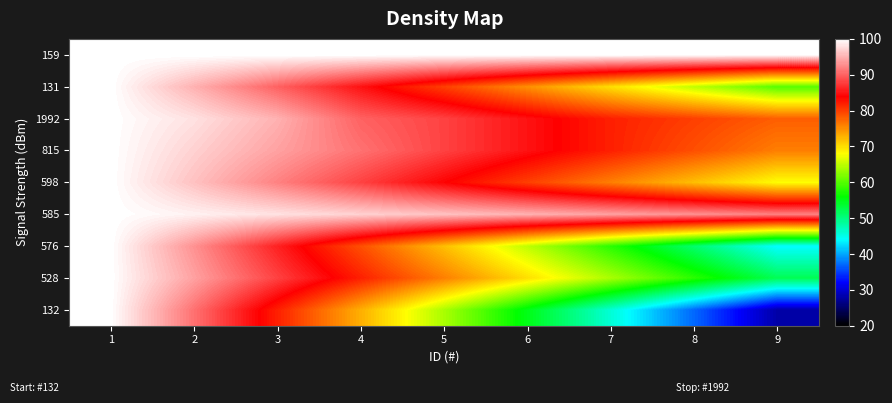

Reading right to left, what are all the values shown in this chart?

159: 9=100	8=100	7=100	6=100	5=100	4=100	3=100	2=100	1=100
131: 9=60	8=65	7=70	6=75	5=80	4=85	3=90	2=95	1=100
1992: 9=78	8=80	7=82	6=85	5=88	4=90	3=95	2=98	1=100
815: 9=76	8=79	7=82	6=85	5=88	4=91	3=94	2=97	1=100
598: 9=68	8=72	7=76	6=80	5=84	4=88	3=92	2=96	1=100
585: 9=92	8=93	7=94	6=95	5=96	4=97	3=98	2=99	1=100
576: 9=44	8=51	7=58	6=65	5=72	4=79	3=86	2=93	1=100
528: 9=52	8=58	7=64	6=70	5=76	4=82	3=88	2=94	1=100
132: 9=28	8=37	7=46	6=55	5=64	4=73	3=82	2=91	1=100